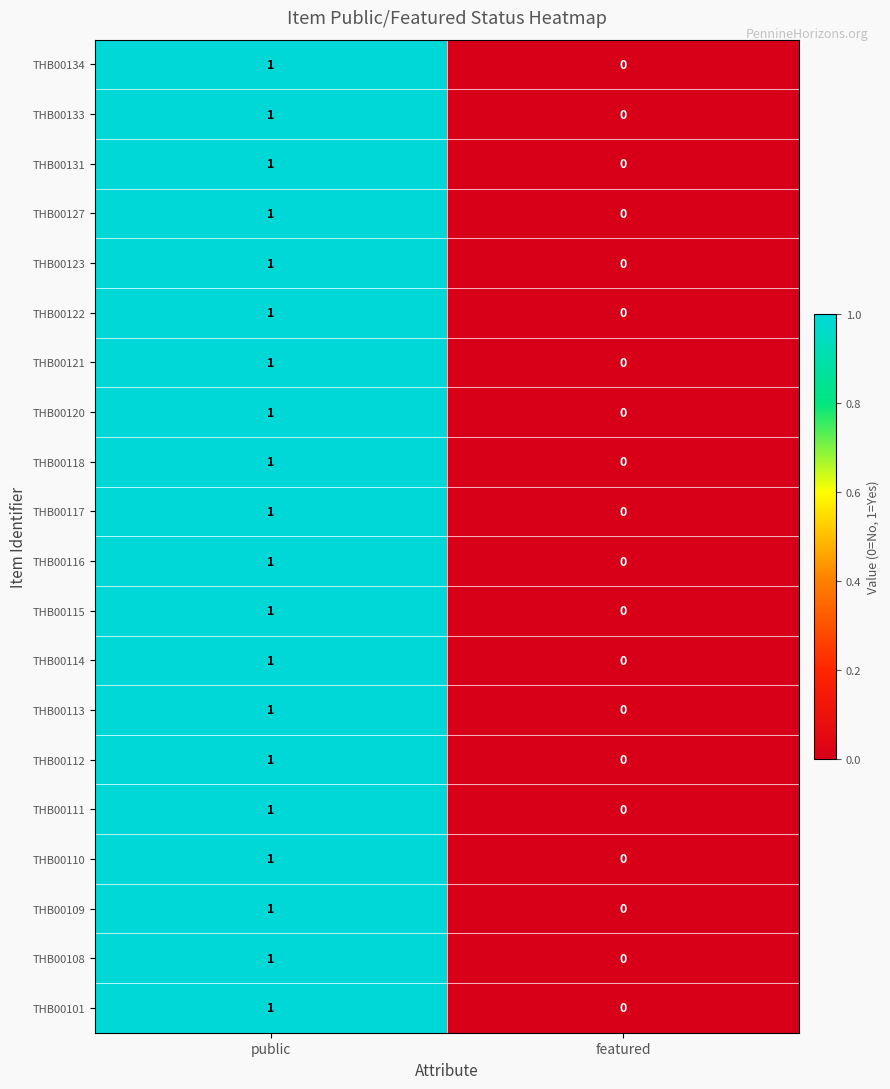

Is it true that THB00121 equals 0 at featured?

True